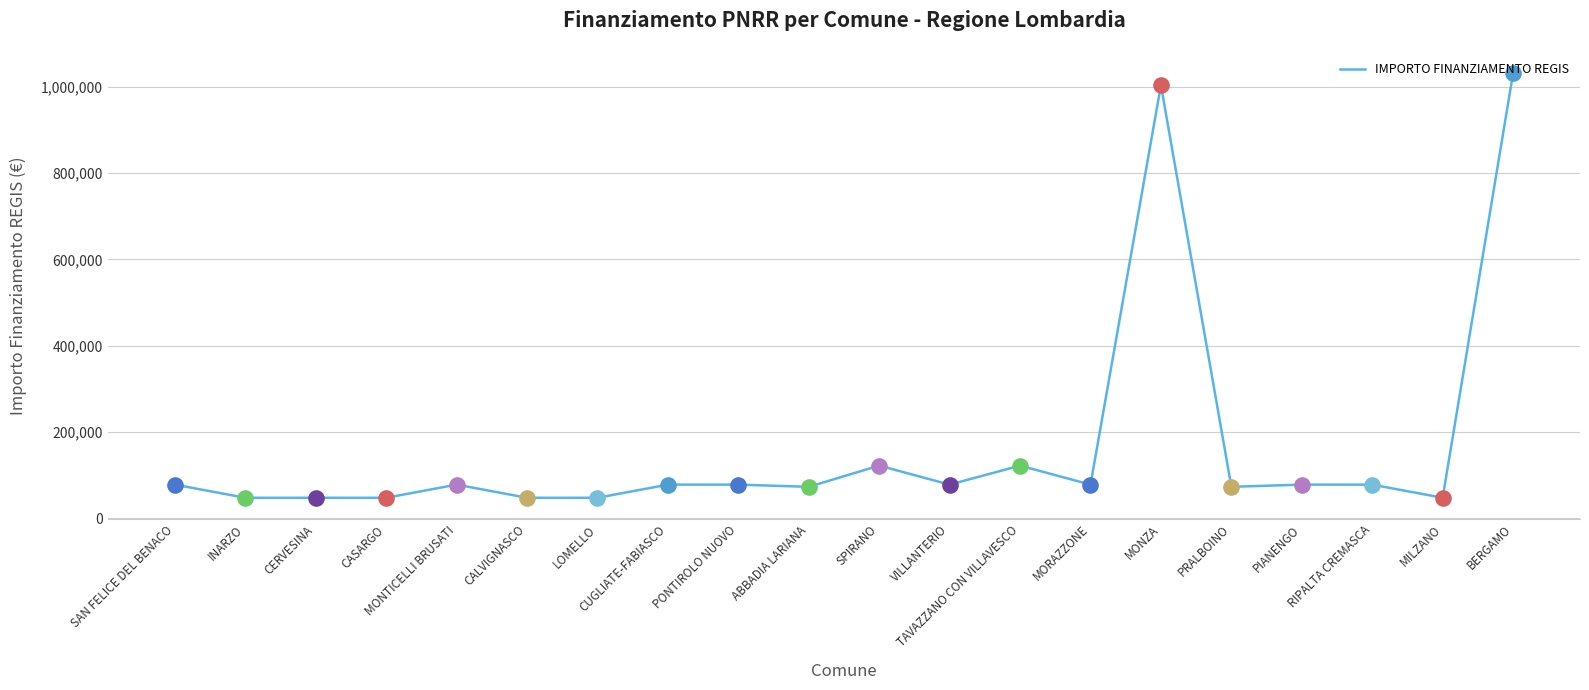

Approximately how many times larger is the value at PONTIROLO NUOVO compared to SPIRANO?

0.6